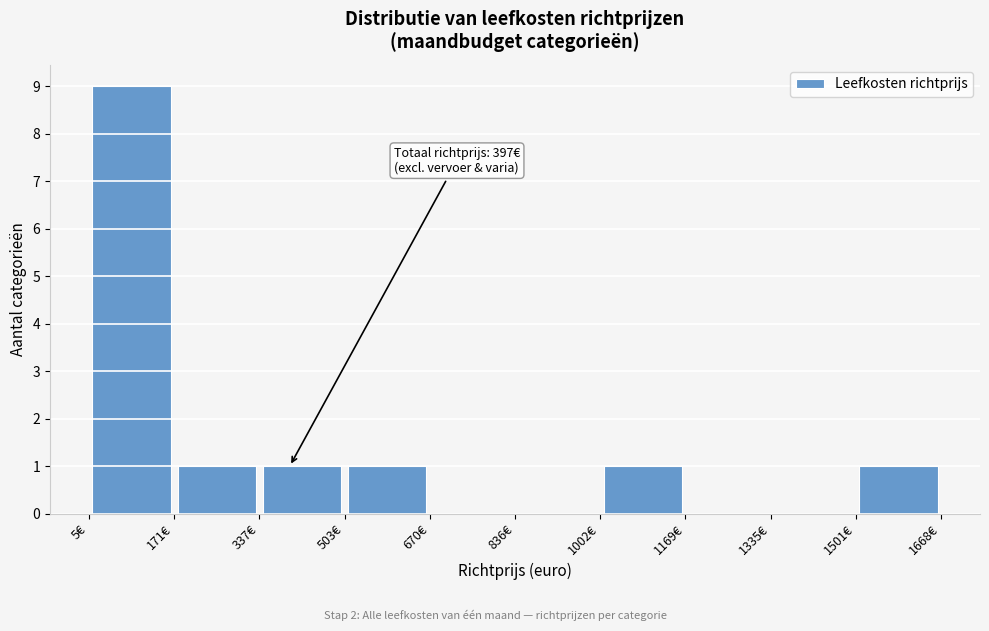

Over which range of the x-axis is the bar tallest?

0 to 180